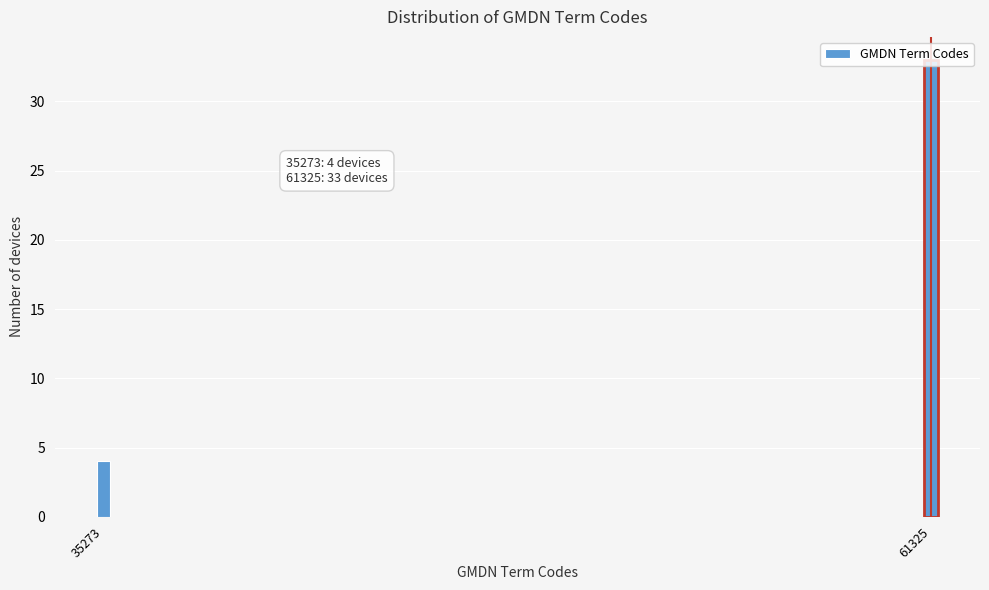

What is the change in value from 35273 to 61325?

+29